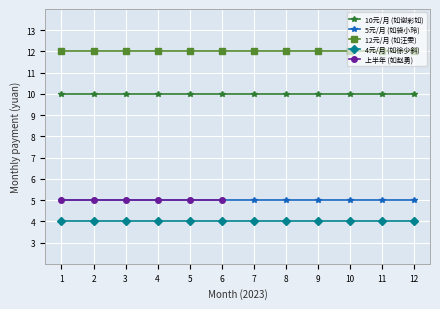

True or false: 4元/月 (如徐少斜) and 5元/月 (如袋小玲) intersect in this chart.

False